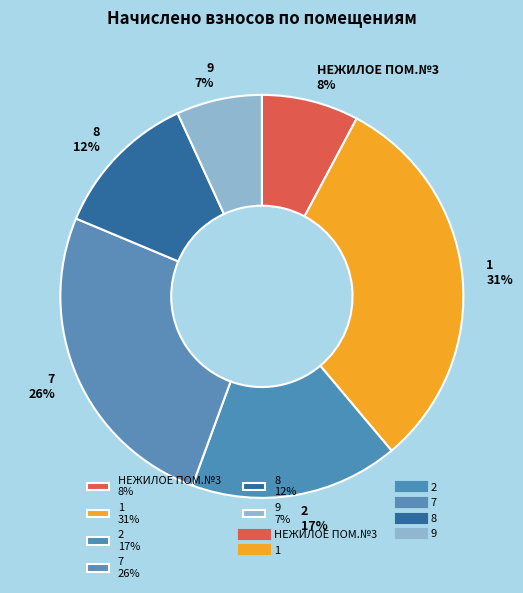

Is it true that НЕЖИЛОЕ ПОМ.№3 is 20% of the pie?

False